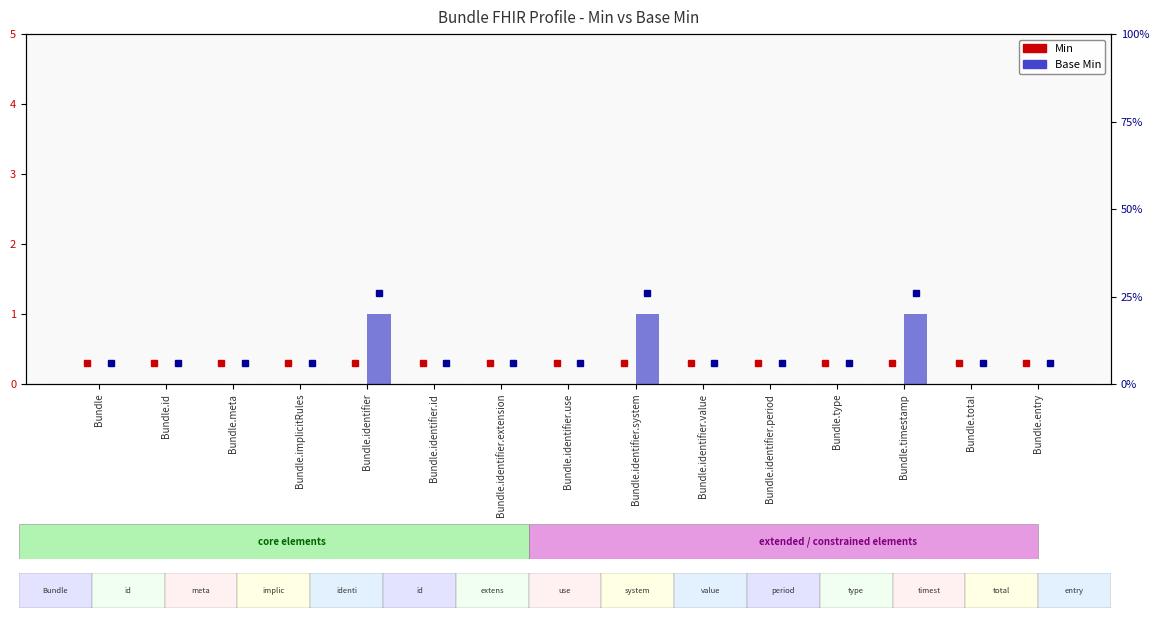

Reading left to right, what are all the values shown in this chart?

Min: Bundle=0	Bundle.id=0	Bundle.meta=0	Bundle.implicitRules=0	Bundle.identifier=0	Bundle.identifier.id=0	Bundle.identifier.extension=0	Bundle.identifier.use=0	Bundle.identifier.system=0	Bundle.identifier.value=0	Bundle.identifier.period=0	Bundle.type=0	Bundle.timestamp=0	Bundle.total=0	Bundle.entry=0
Base Min: Bundle=0	Bundle.id=0	Bundle.meta=0	Bundle.implicitRules=0	Bundle.identifier=1	Bundle.identifier.id=0	Bundle.identifier.extension=0	Bundle.identifier.use=0	Bundle.identifier.system=1	Bundle.identifier.value=0	Bundle.identifier.period=0	Bundle.type=0	Bundle.timestamp=1	Bundle.total=0	Bundle.entry=0